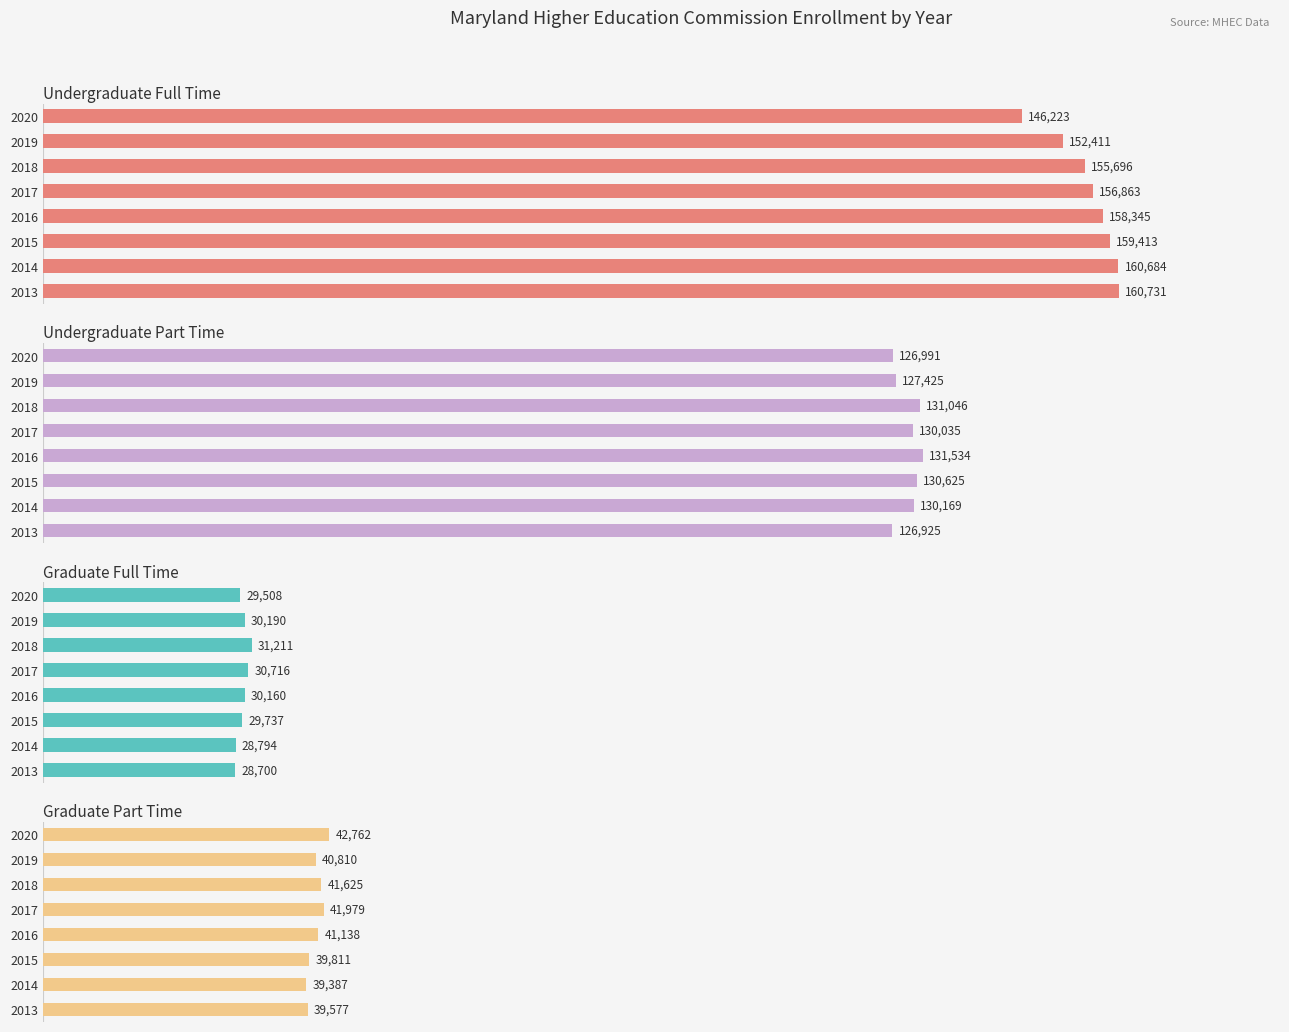

Which series changed the most between 2015 and 2019?

Undergraduate Full Time